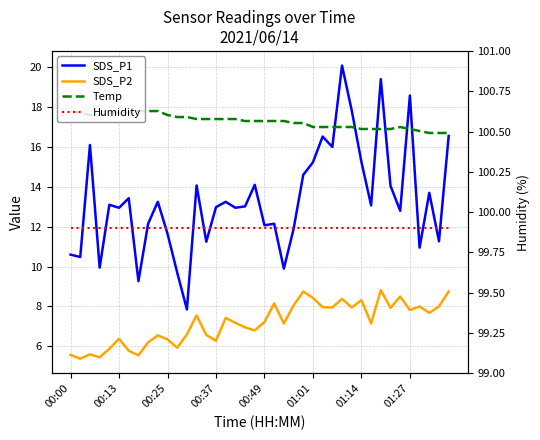

Which series has the largest total across all categories?

Humidity